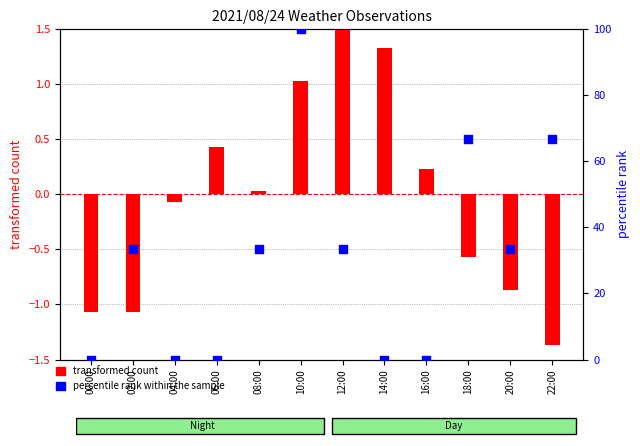

What are all the series names shown in the legend?

transformed count, percentile rank within the sample